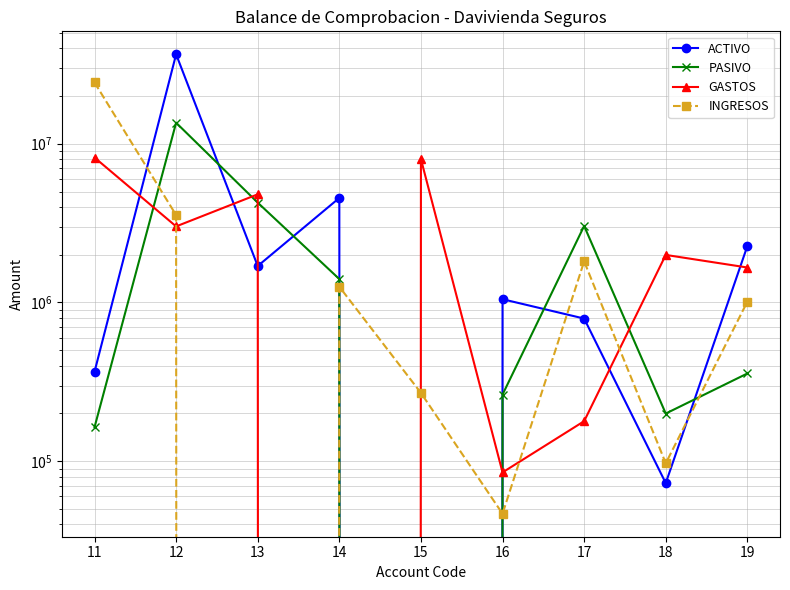

How many lines are shown in the chart?

4